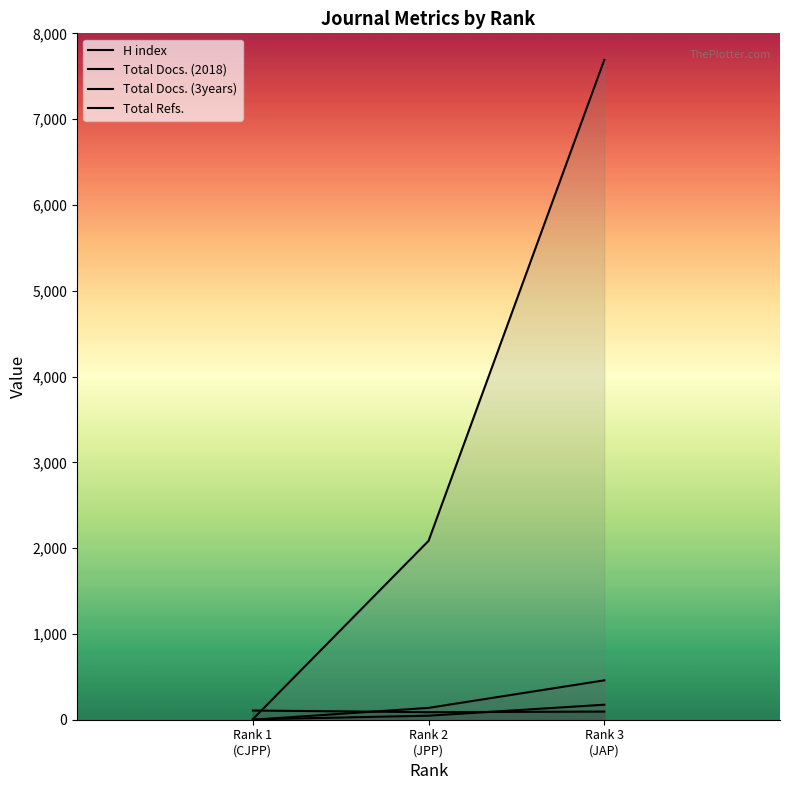

How many Total Docs. (2018) values are between 4 and 175?

3